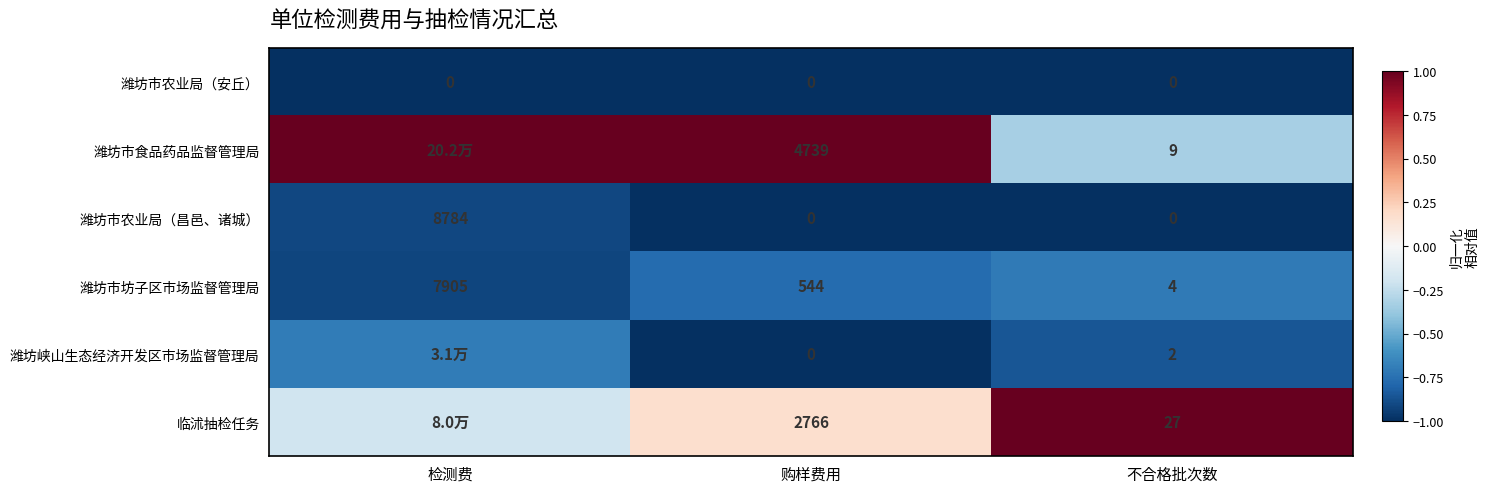

Which series changed the most between 购样费用 and 不合格批次数?

潍坊市食品药品监督管理局